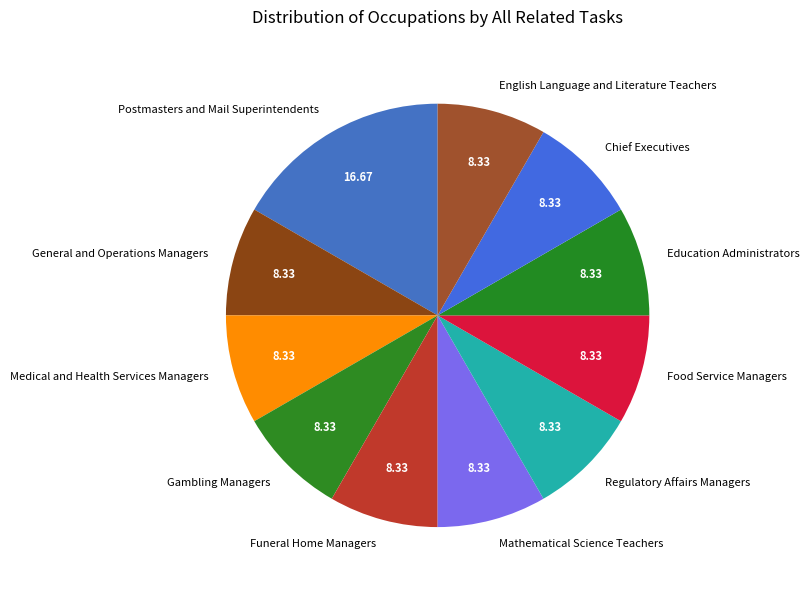

Is it true that Food Service Managers is 8% of the pie?

True